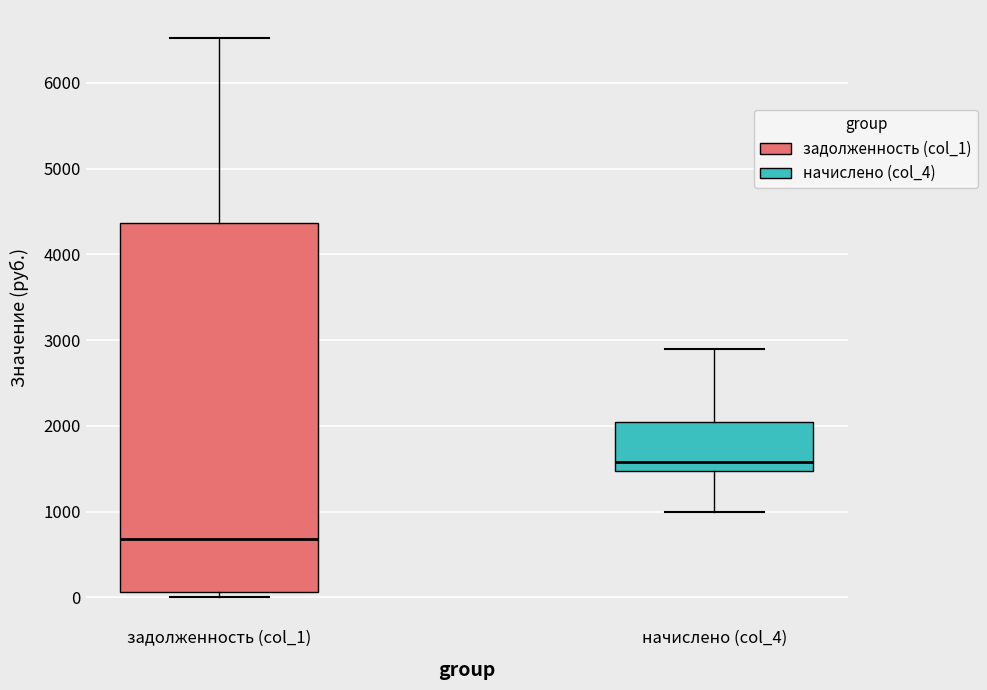

Reading left to right, read every box against the y-axis: the position of its median line, the range the box covers, and the ends of its whiskers. The values are not printed on the chart, so give them approximately, as read against the axis.

задолженность (col_1): median 700, box 100 to 4400, whiskers 0 to 6500
начислено (col_4): median 1600, box 1500 to 2000, whiskers 1000 to 2900